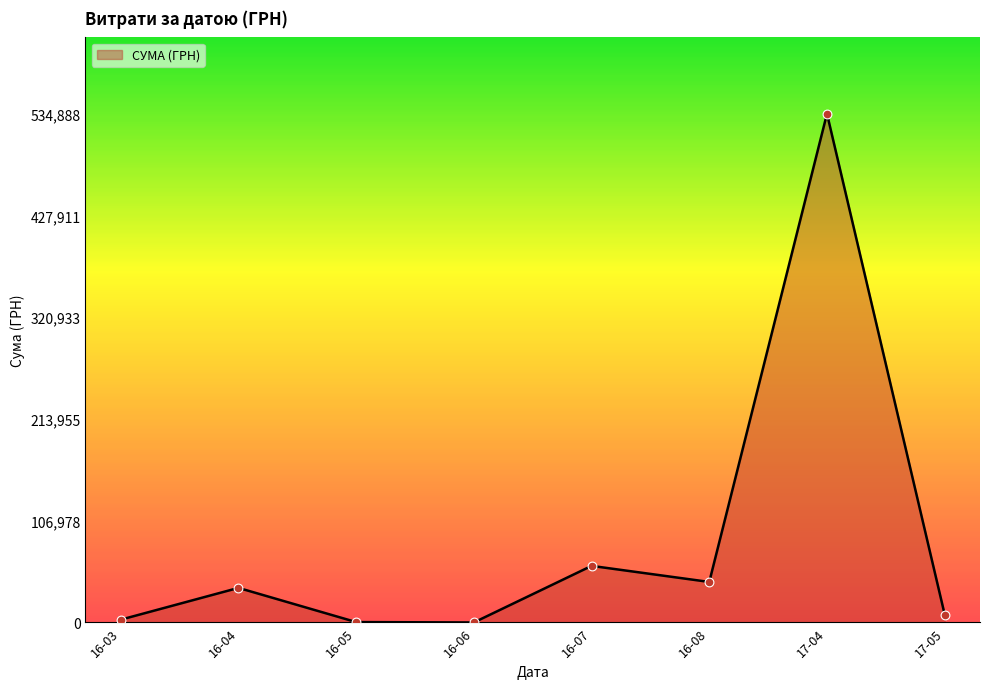

What is the average value?

85656.8